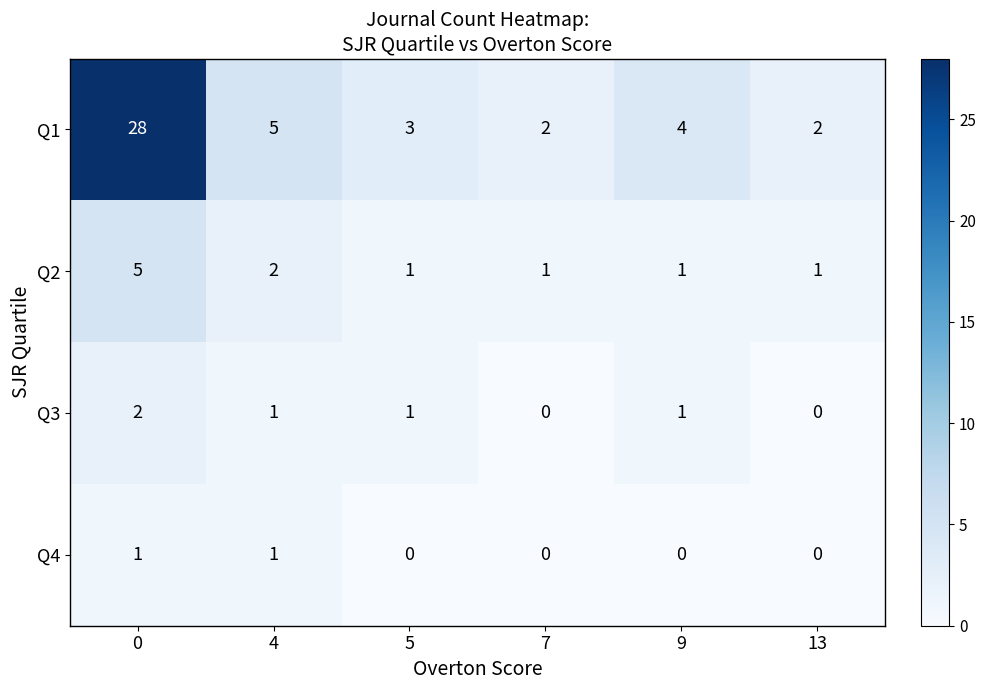

Between 0 and 7, which series saw the biggest shift?

Q1